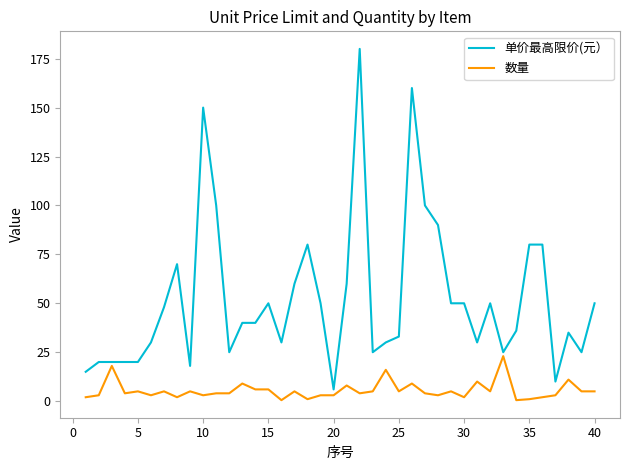

List the series in order of their peak value, lowest first.

数量, 单价最高限价(元）